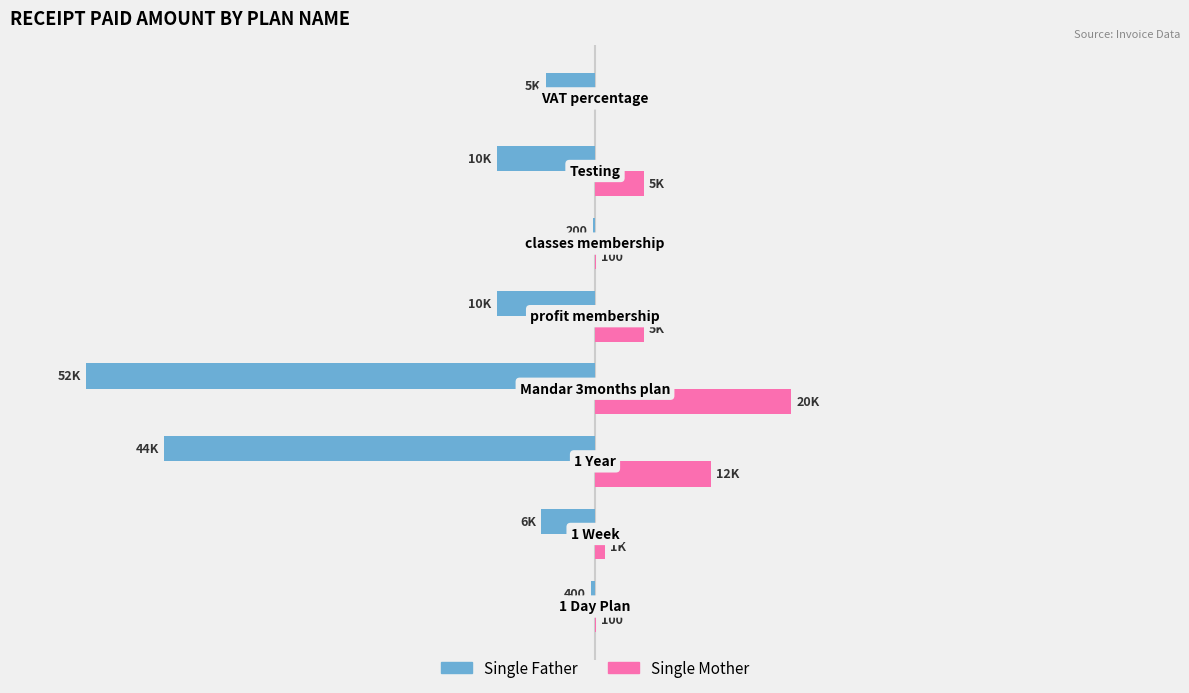

What are all the series names shown in the legend?

Single Father, Single Mother